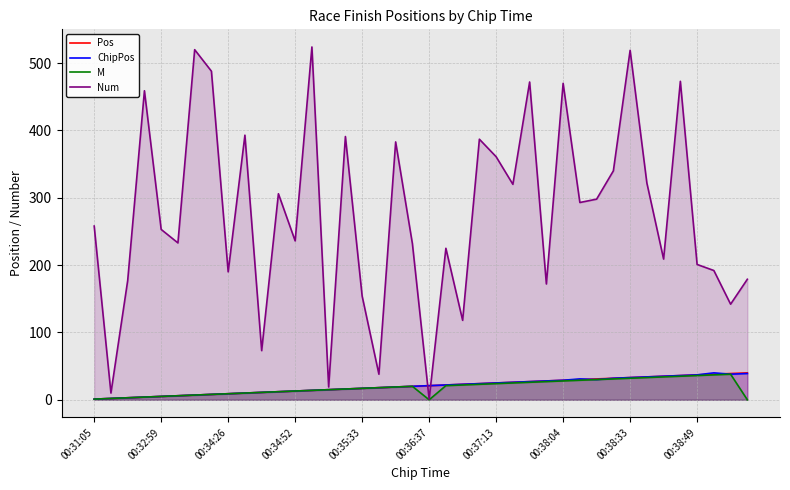

The value of M at 15 is 16. True or false?

True